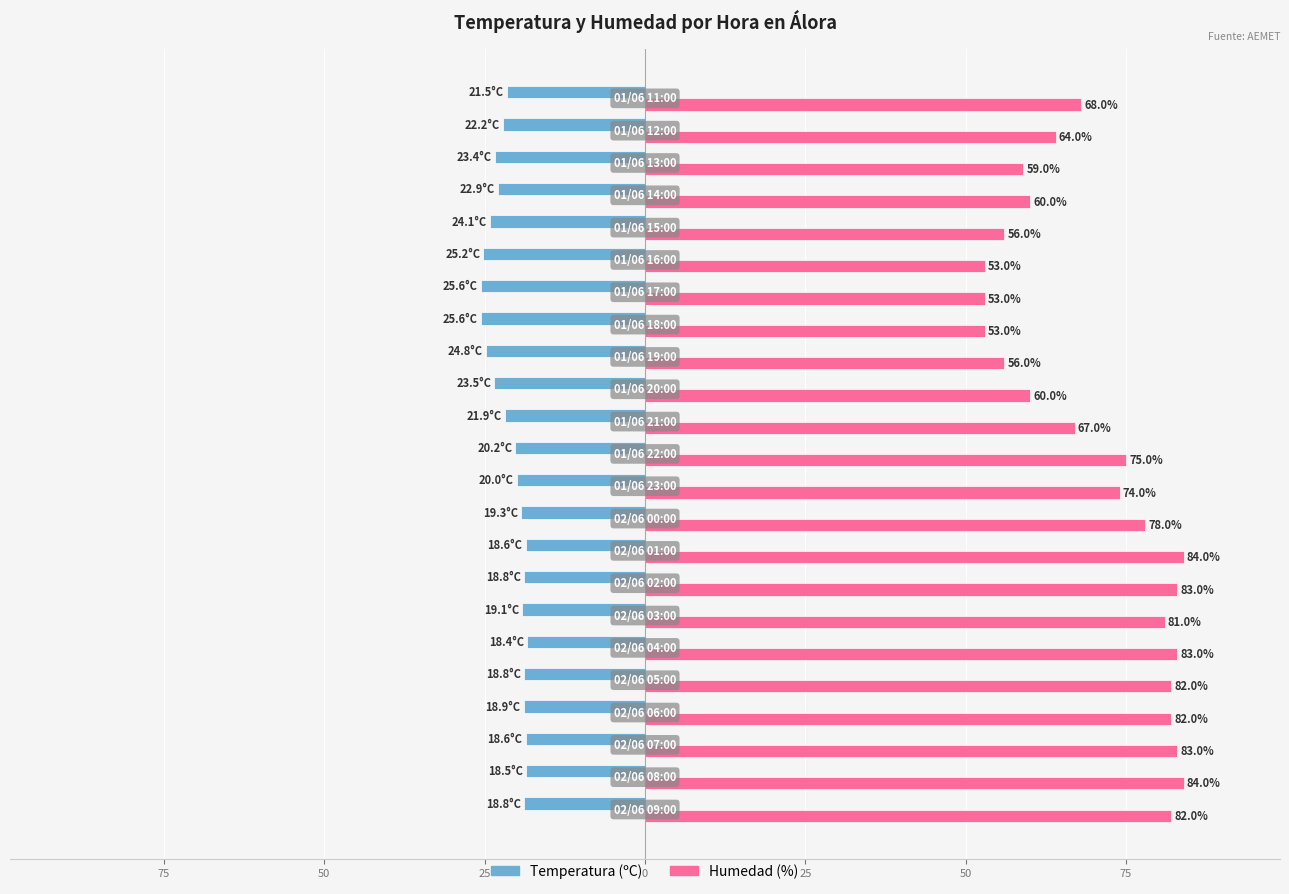

What are all the series names shown in the legend?

Temperatura (ºC), Humedad (%)